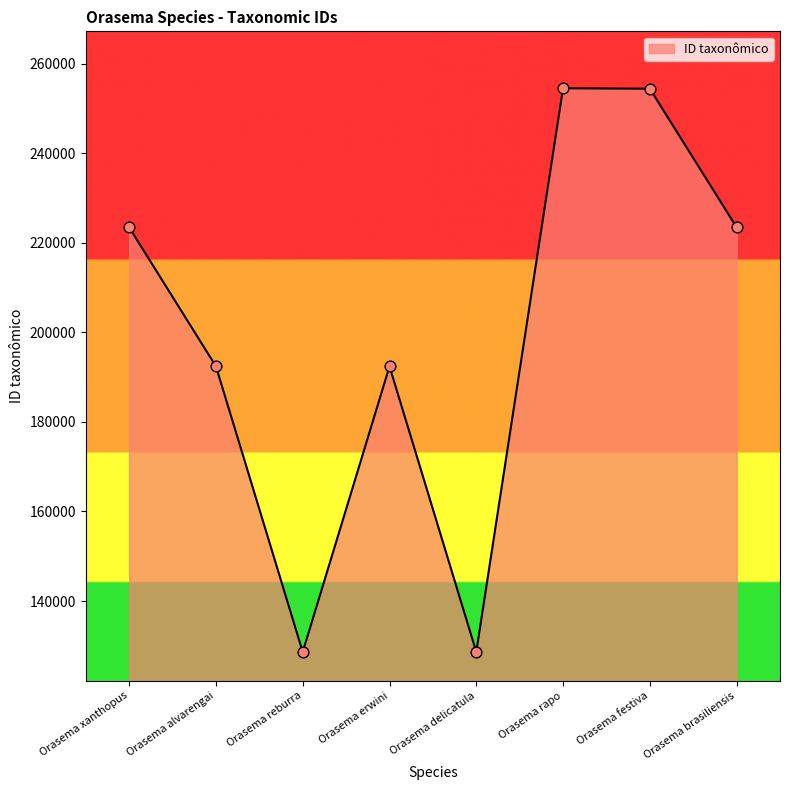

Approximately how many times larger is the value at Orasema brasiliensis compared to Orasema reburra?

1.7